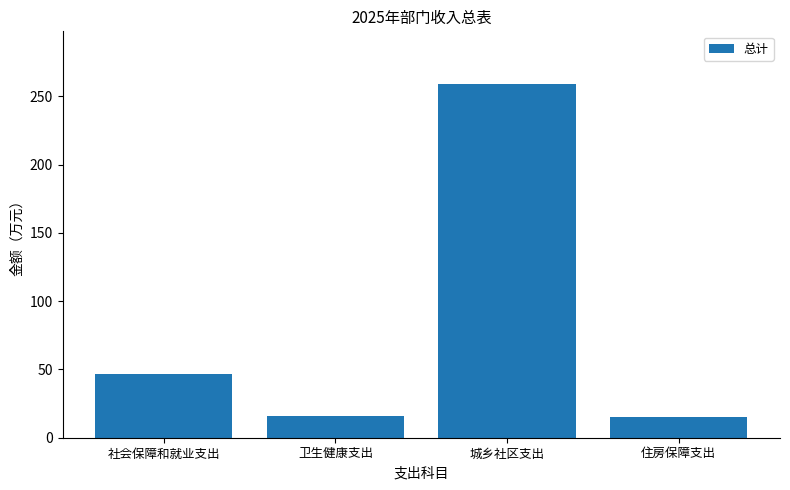

What is the label of the 2nd bar from the left?

卫生健康支出